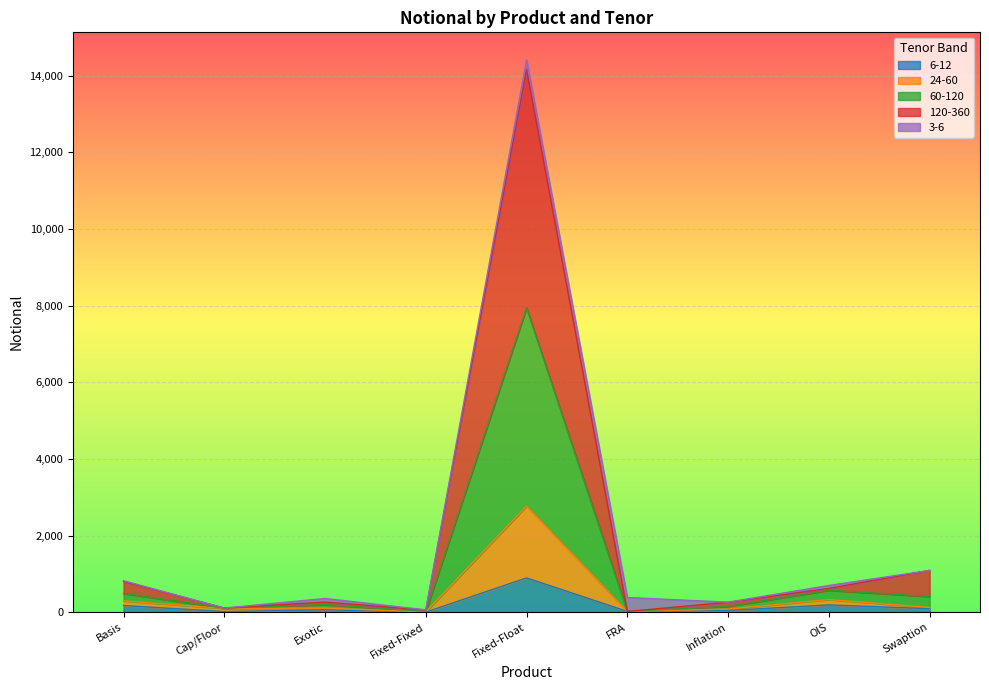

What is the difference between the second highest and second lowest values in the 6-12 series?

174